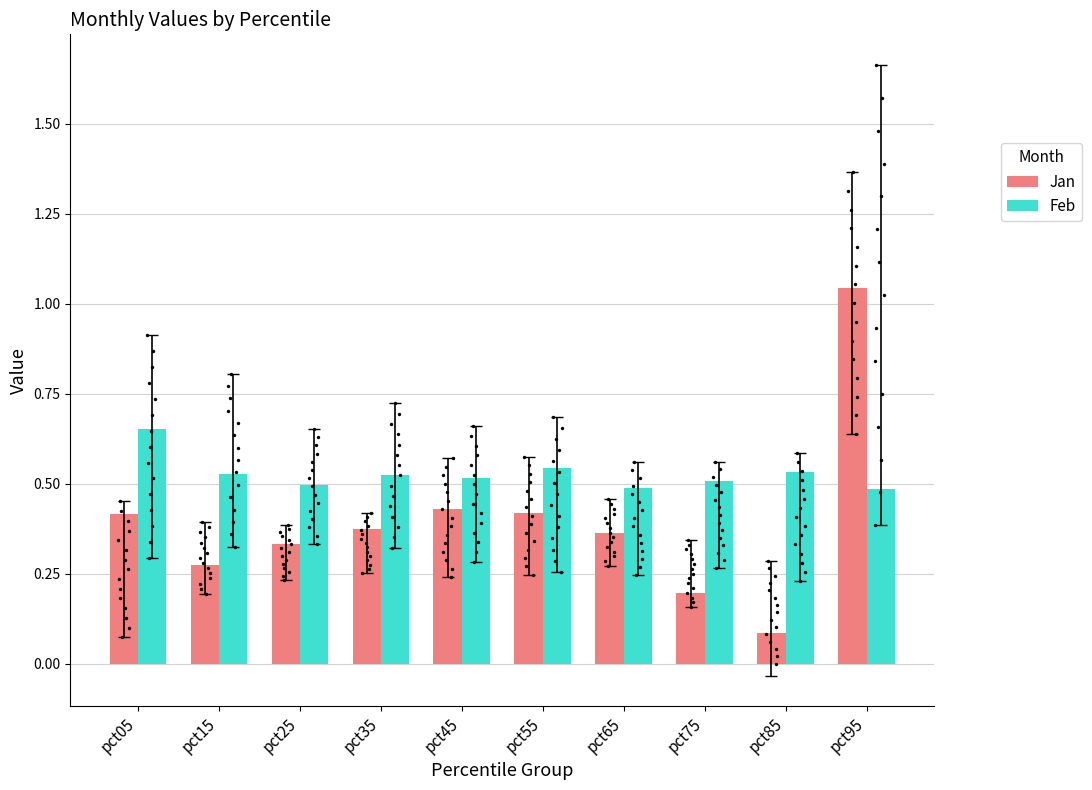

Which series has the widest spread of Y values?

Jan